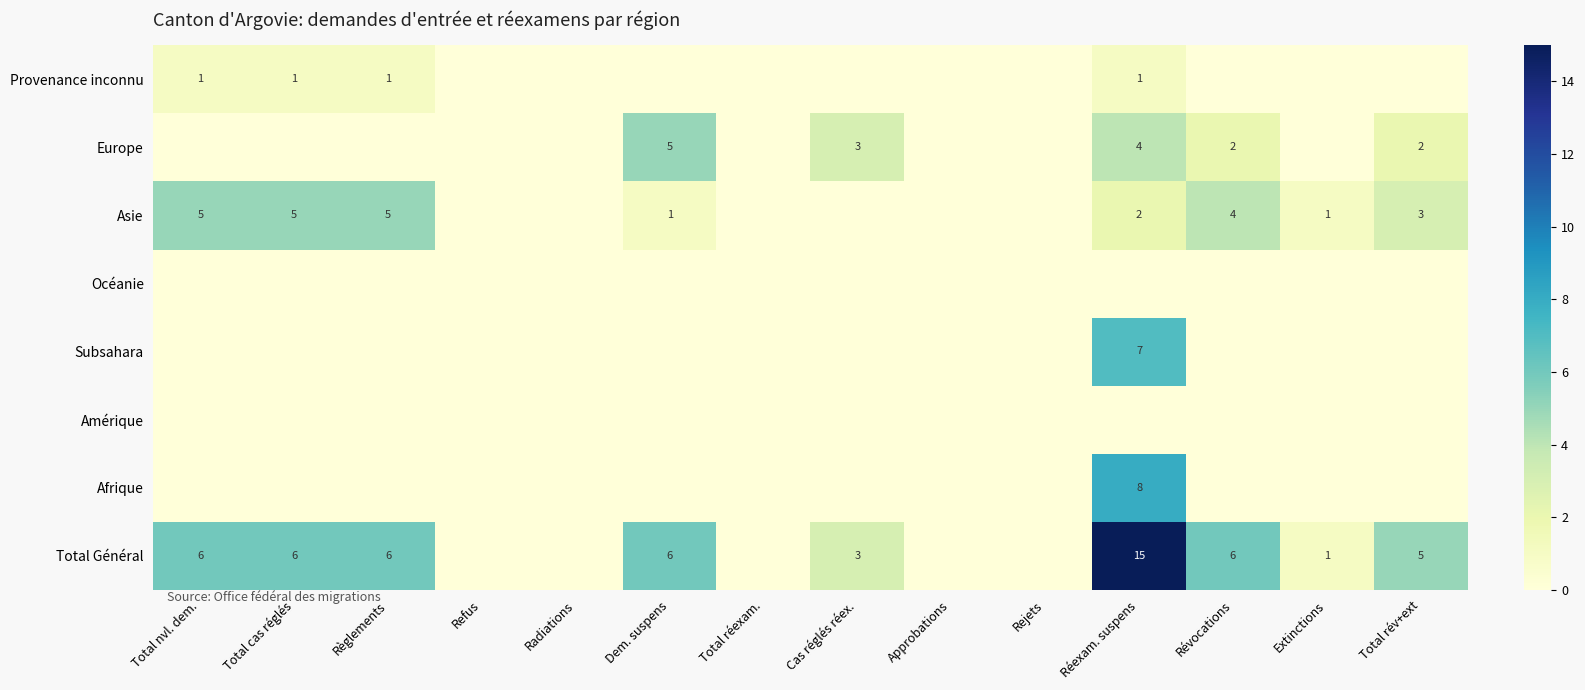

What is the maximum value shown in the chart?

15